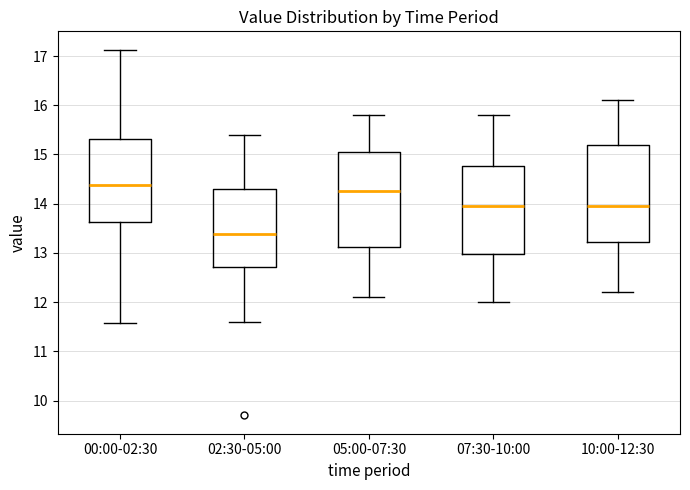

Which box has the lowest median line?

02:30-05:00